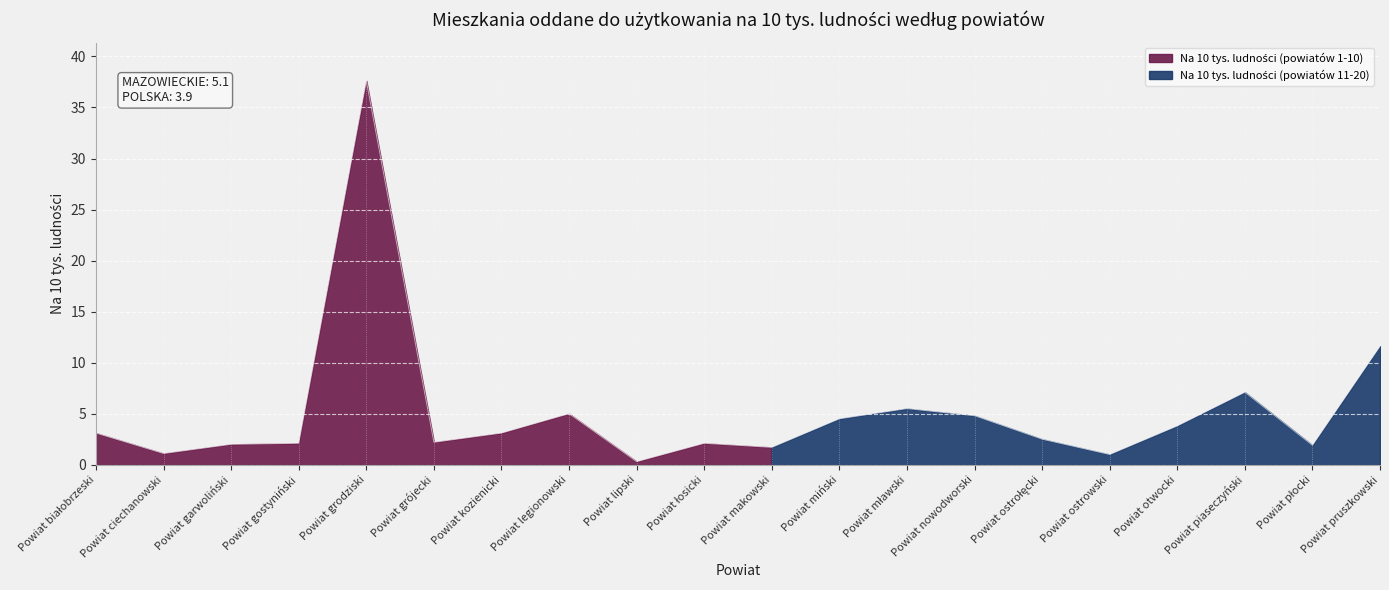

Approximately how many times larger is the value at Powiat nowodworski compared to Powiat otwocki?

1.3